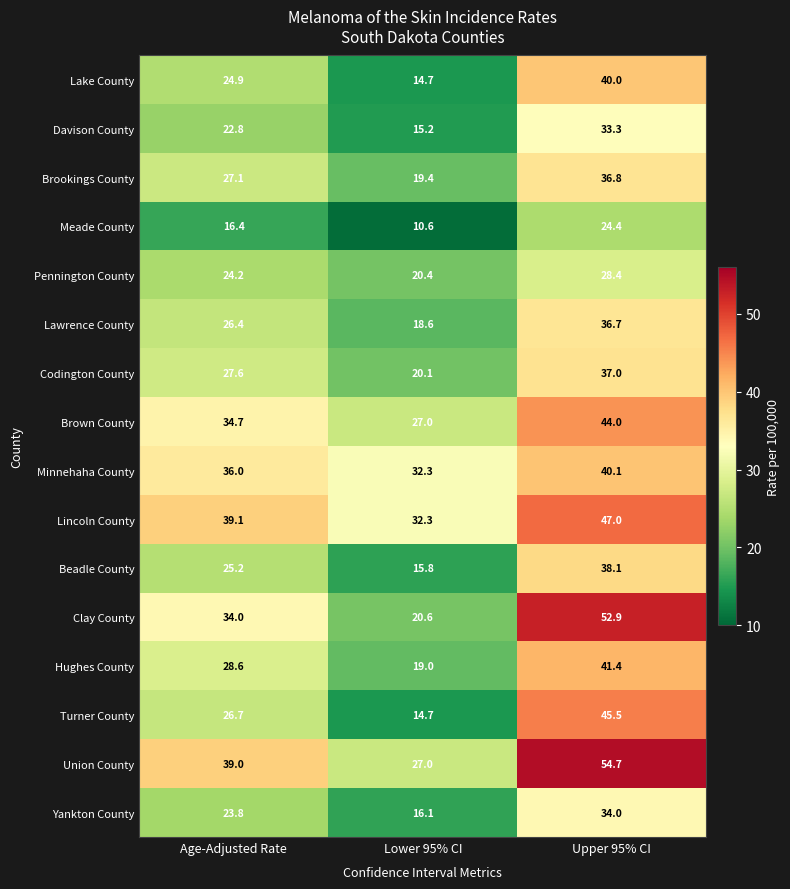

Which series has the largest total across all categories?

Union County